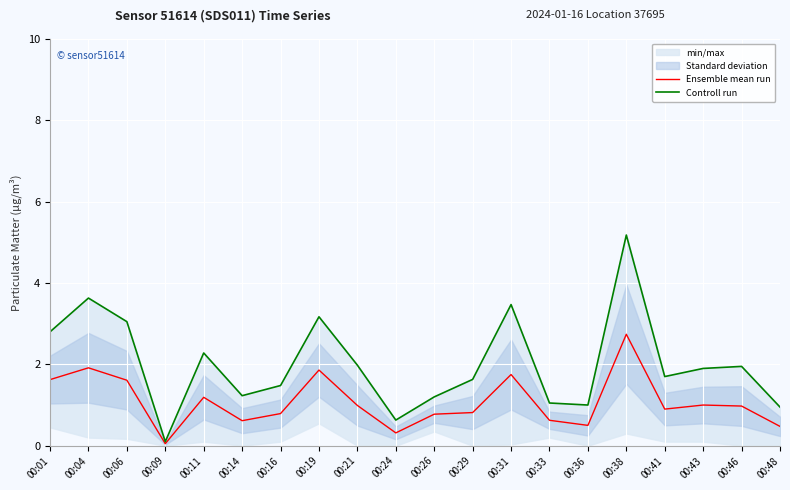

What is the difference between the second highest and minimum values in the Ensemble mean run series?

1.9